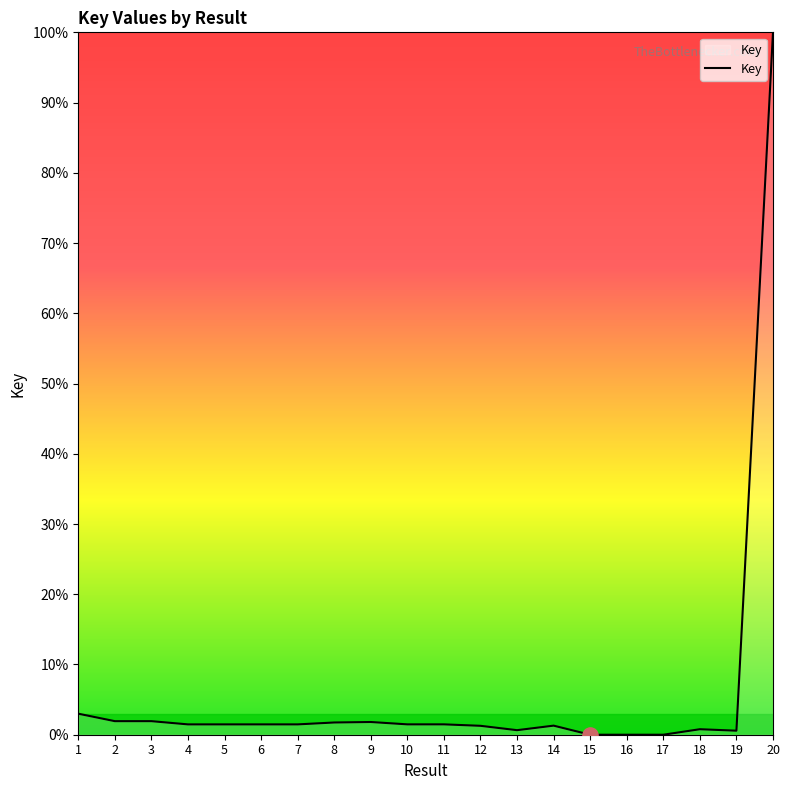

What is the change in value from 14 to 17?

-1.3